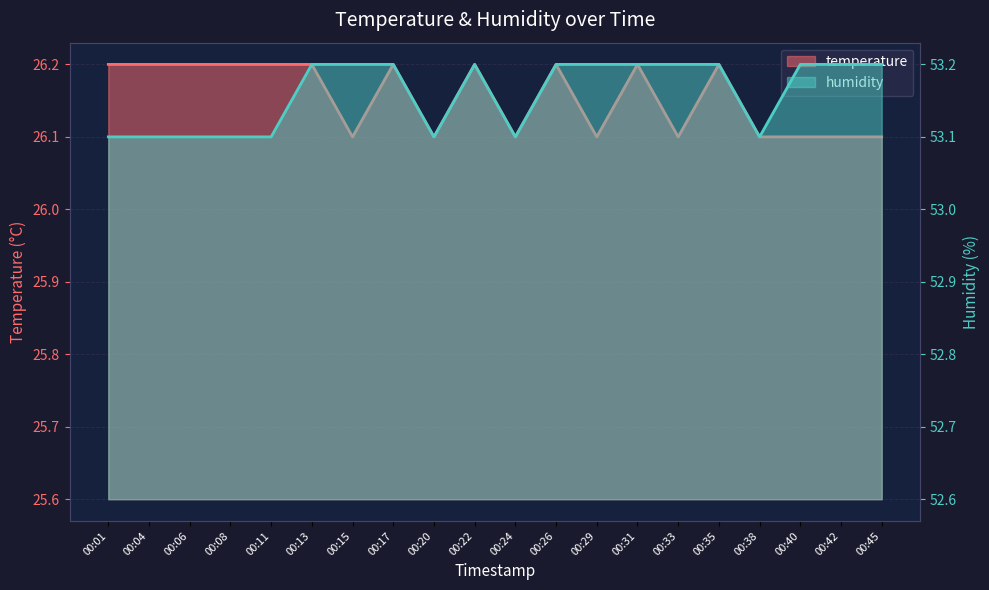

List the series in order of their peak value, lowest first.

temperature, humidity